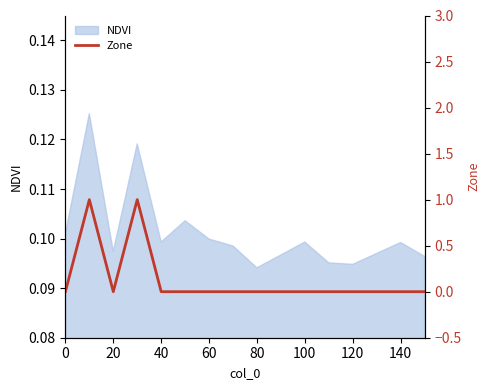

True or false: NDVI has a value of 0.2 at 120.

False